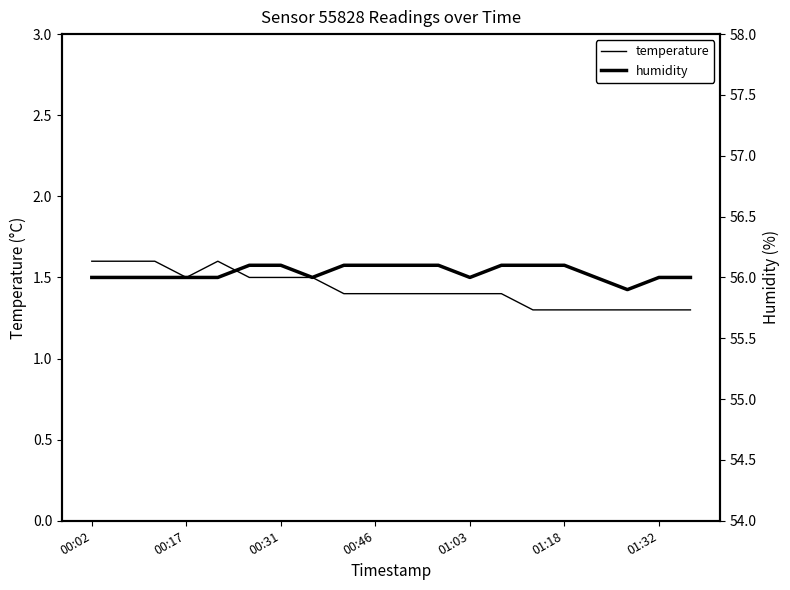

Is it true that humidity equals 82.7 at 11?

False